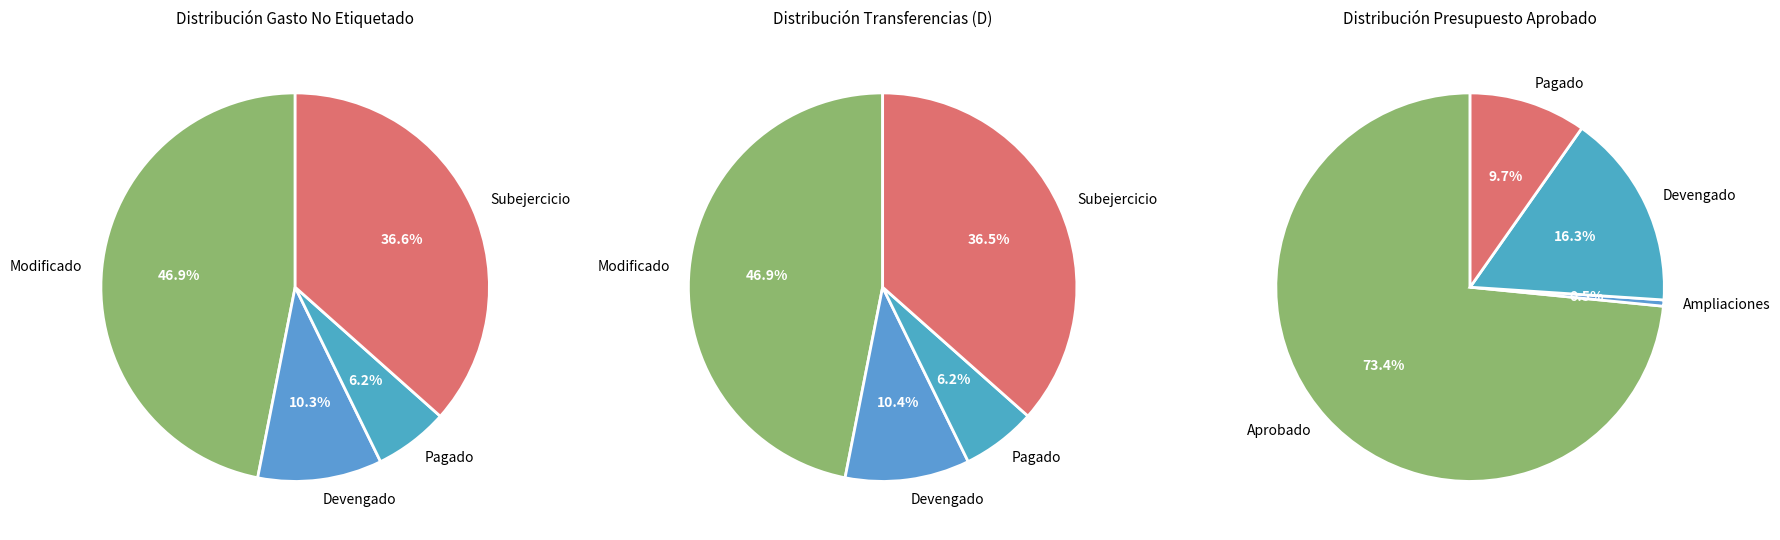

Does Transferencias y Subsidios represent more than half of the total?

No